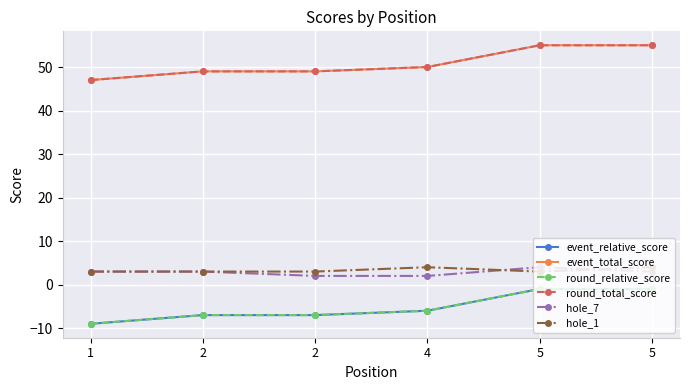

The value of hole_1 at 2 is 3. True or false?

True